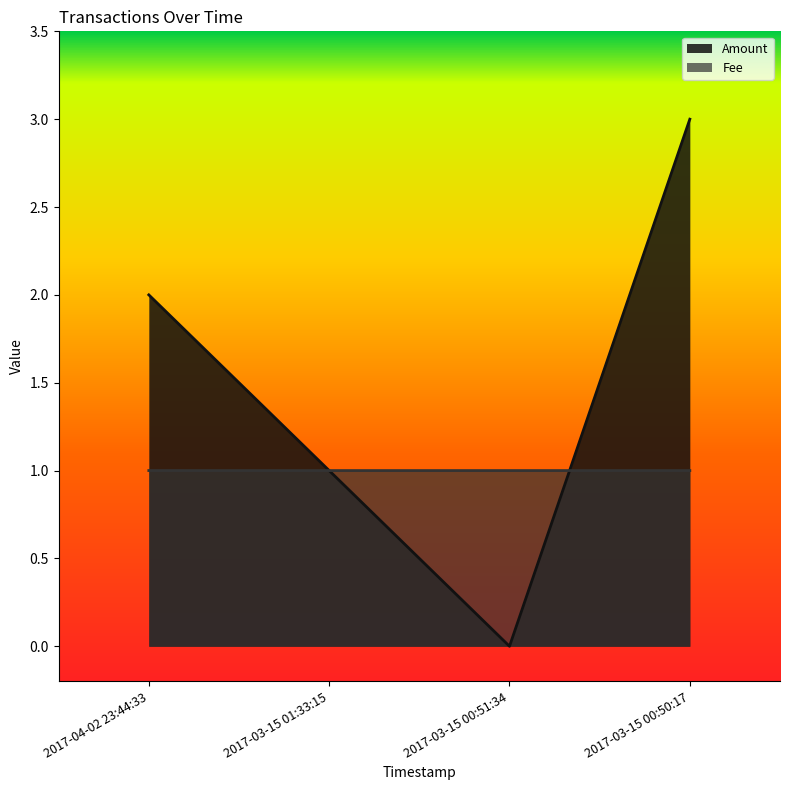

Between 2017-04-02 23:44:33 and 2017-03-15 00:50:17, which series saw the biggest shift?

Amount